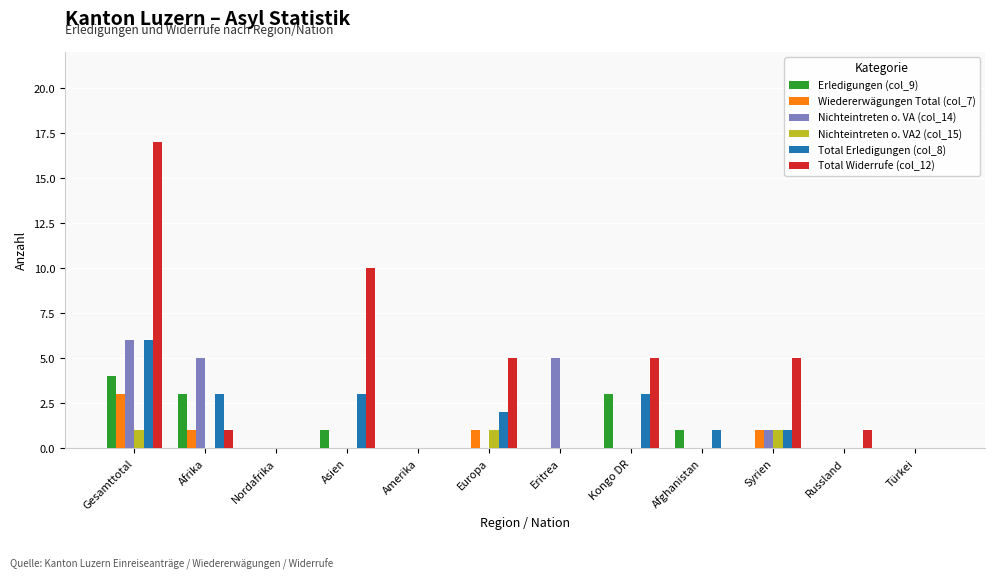

Which series changed the most between Kongo DR and Russland?

Total Widerrufe (col_12)